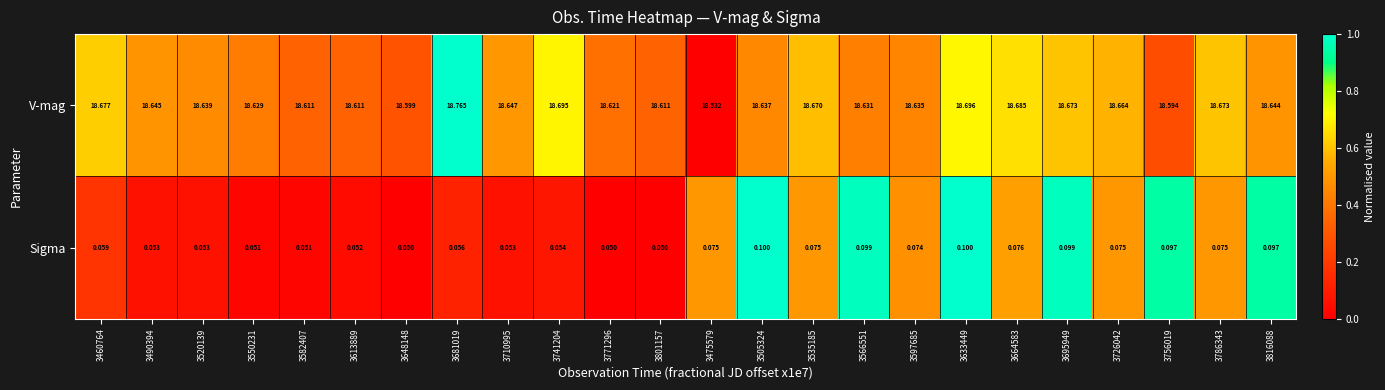

How many distinct data groups are displayed?

2